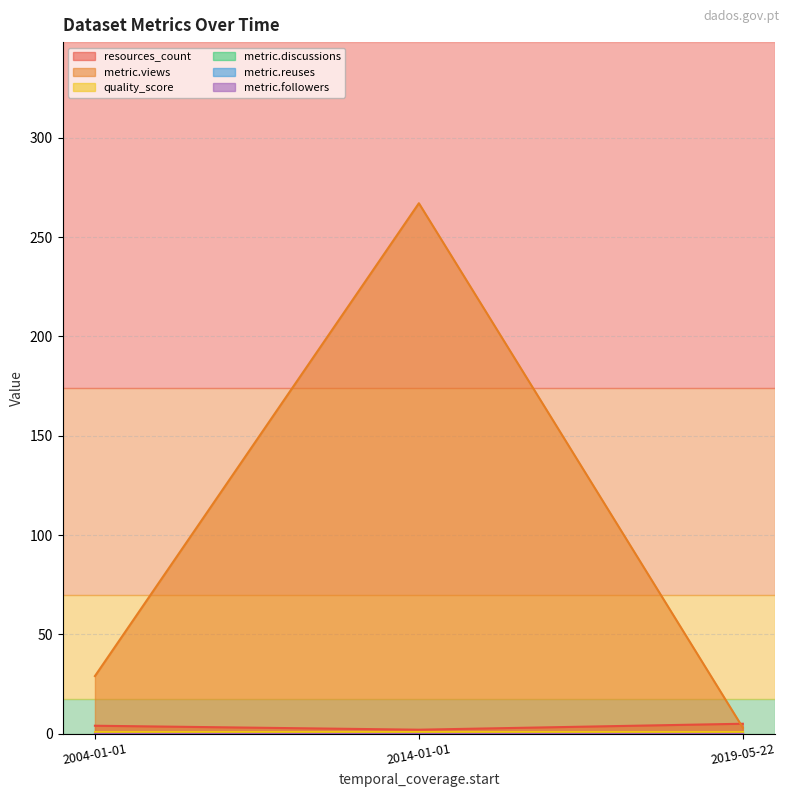

Which has a higher value, 2019-05-22 or 2014-01-01?

2019-05-22